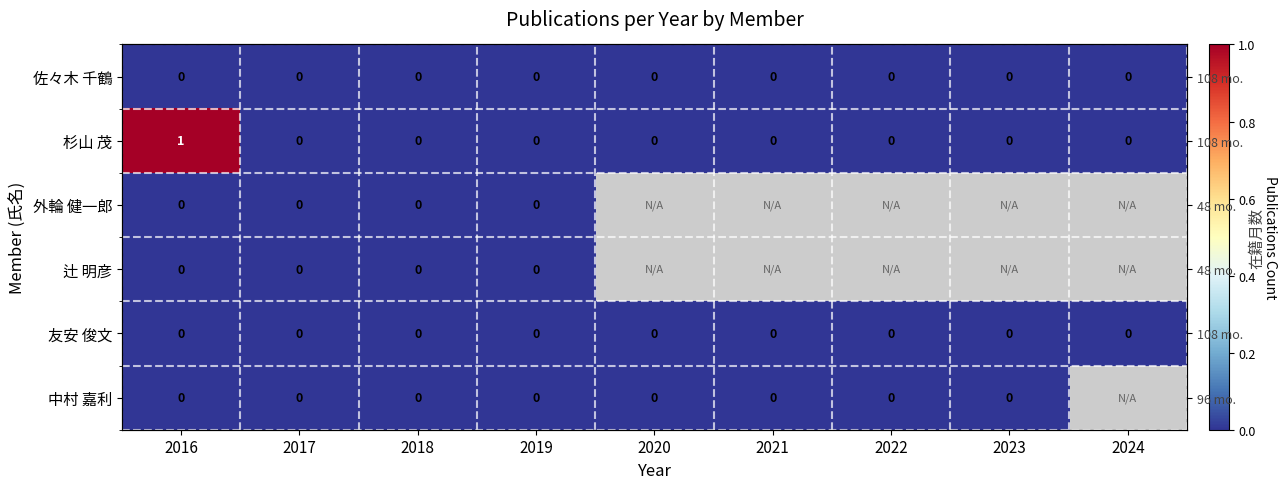

Count the number of data series in this chart.

6